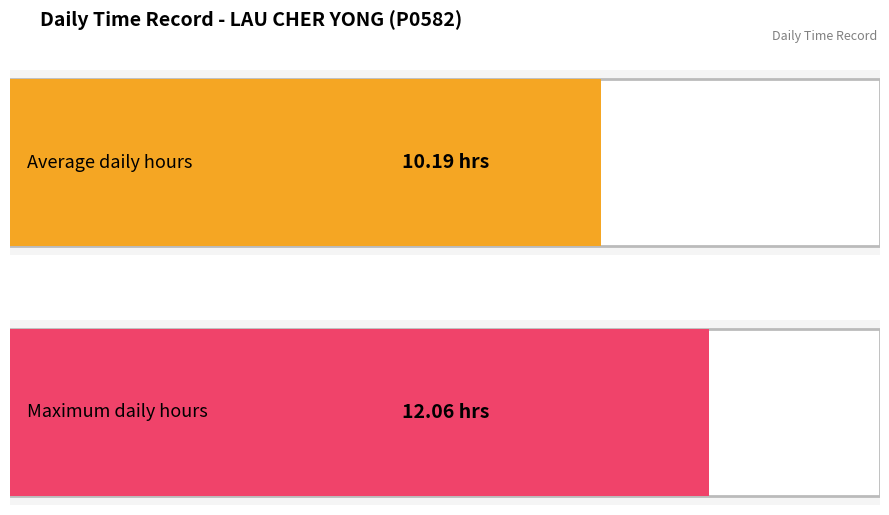

Does the chart contain stacked bars?

No